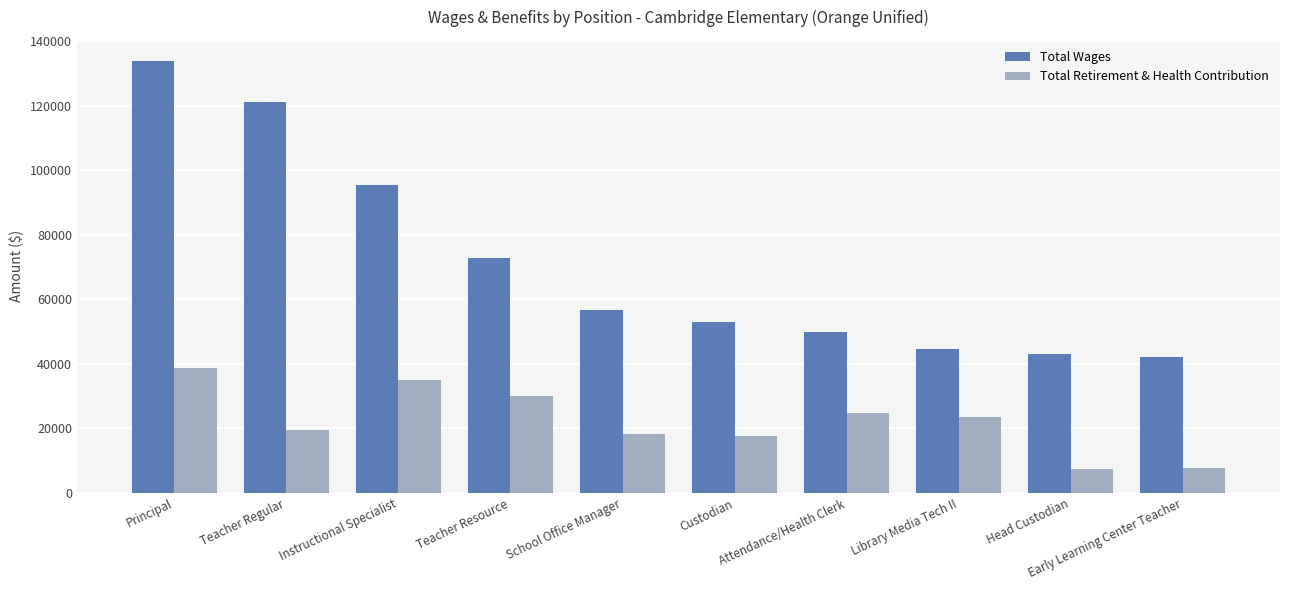

At which category is the sum across all series the highest?

Principal